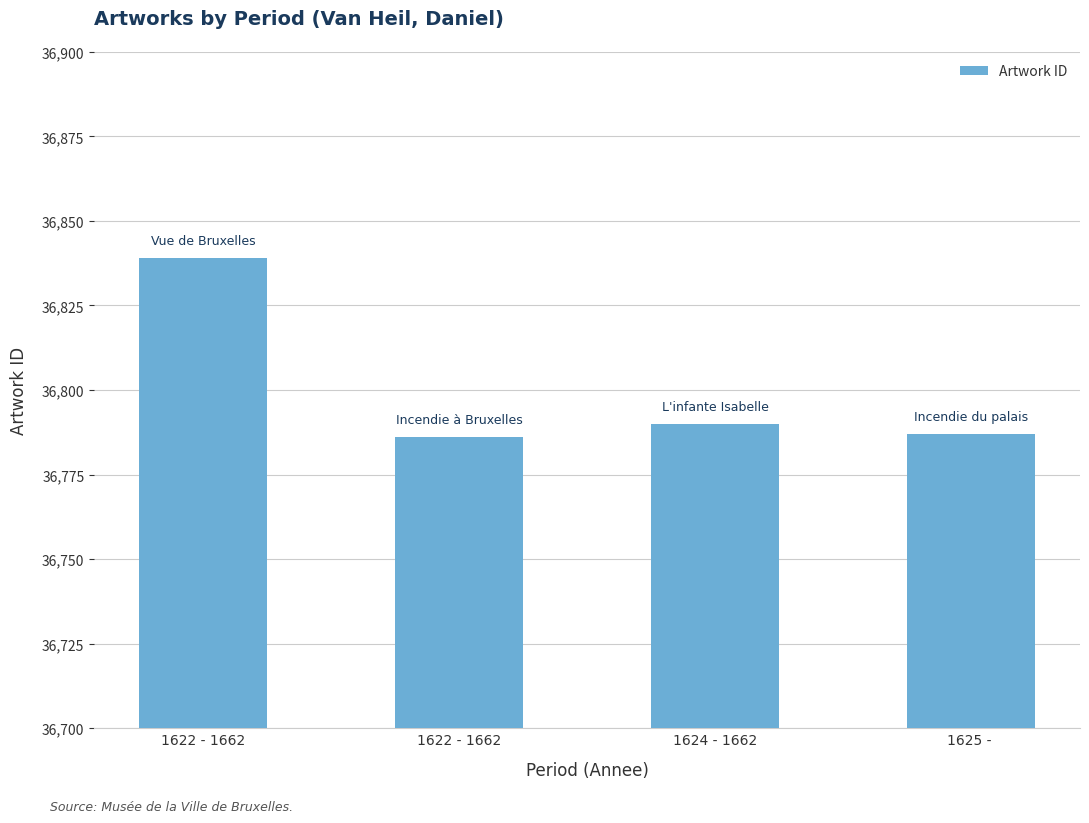

How many values are below 36790?

2